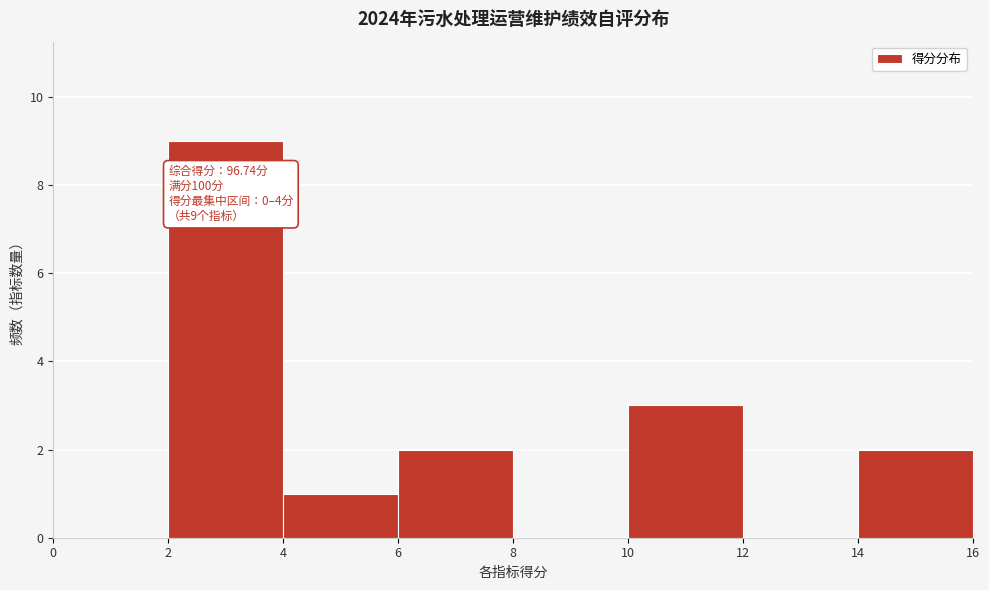

Which range on the x-axis has the tallest bar?

2 to 4